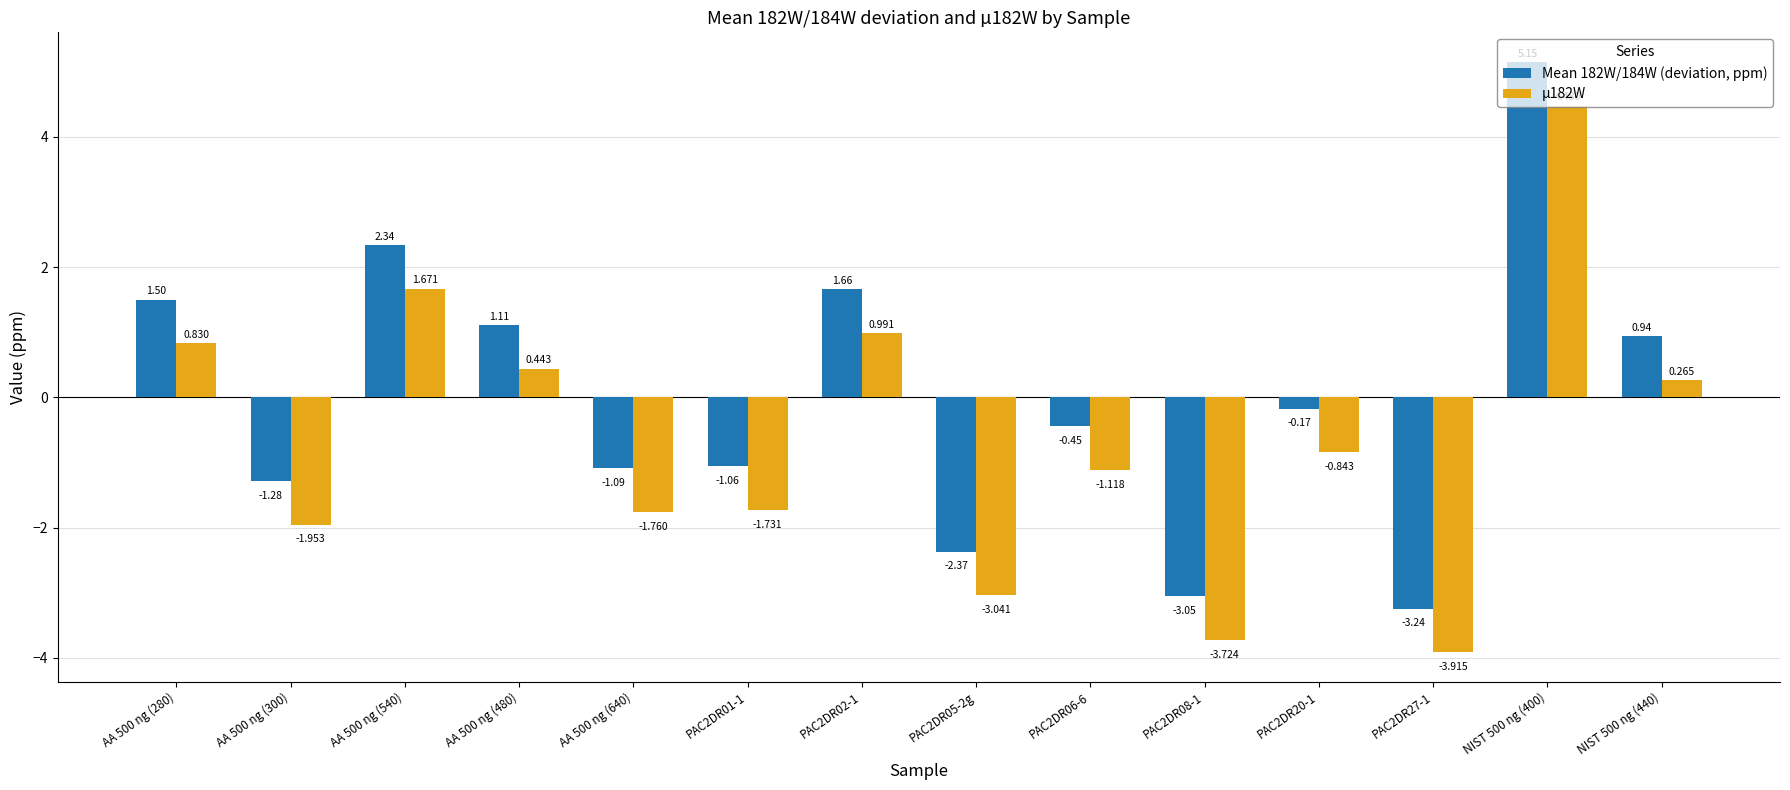

Does the chart contain stacked bars?

No